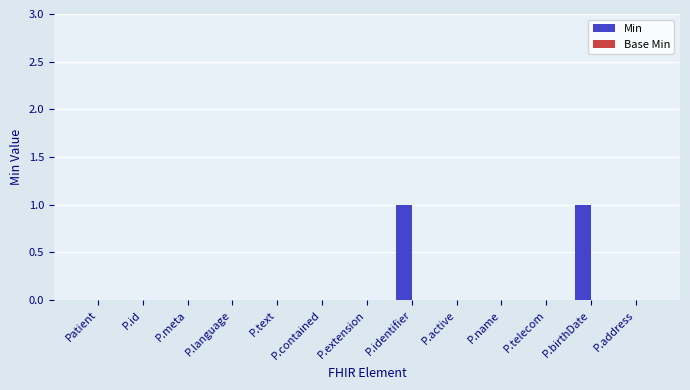

Between P.identifier and P.telecom, which is larger?

P.identifier